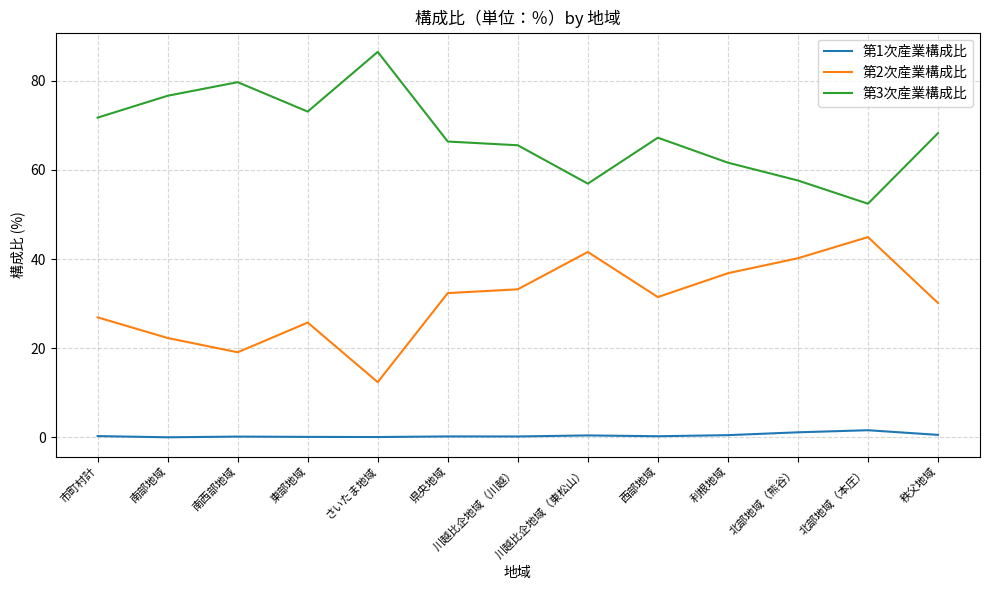

What is the maximum value for 第2次産業構成比?

44.9